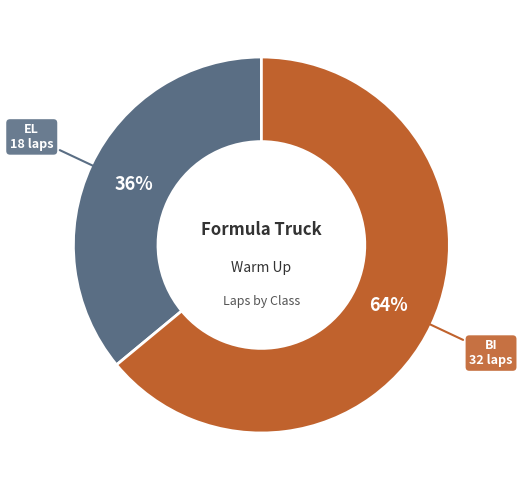

Which slice is the largest?

BI